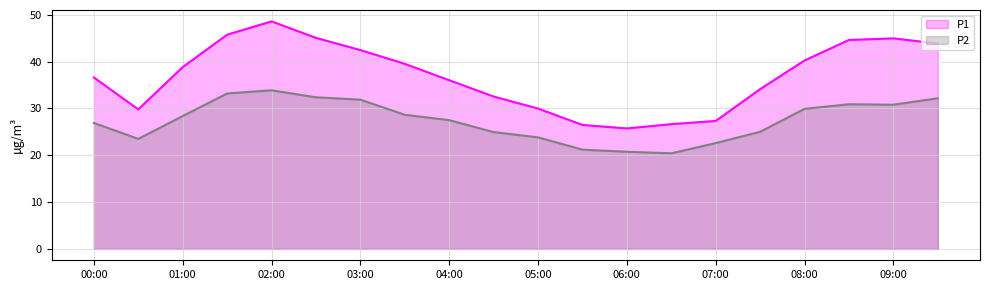

What is the total value across all series at 19?

76.0